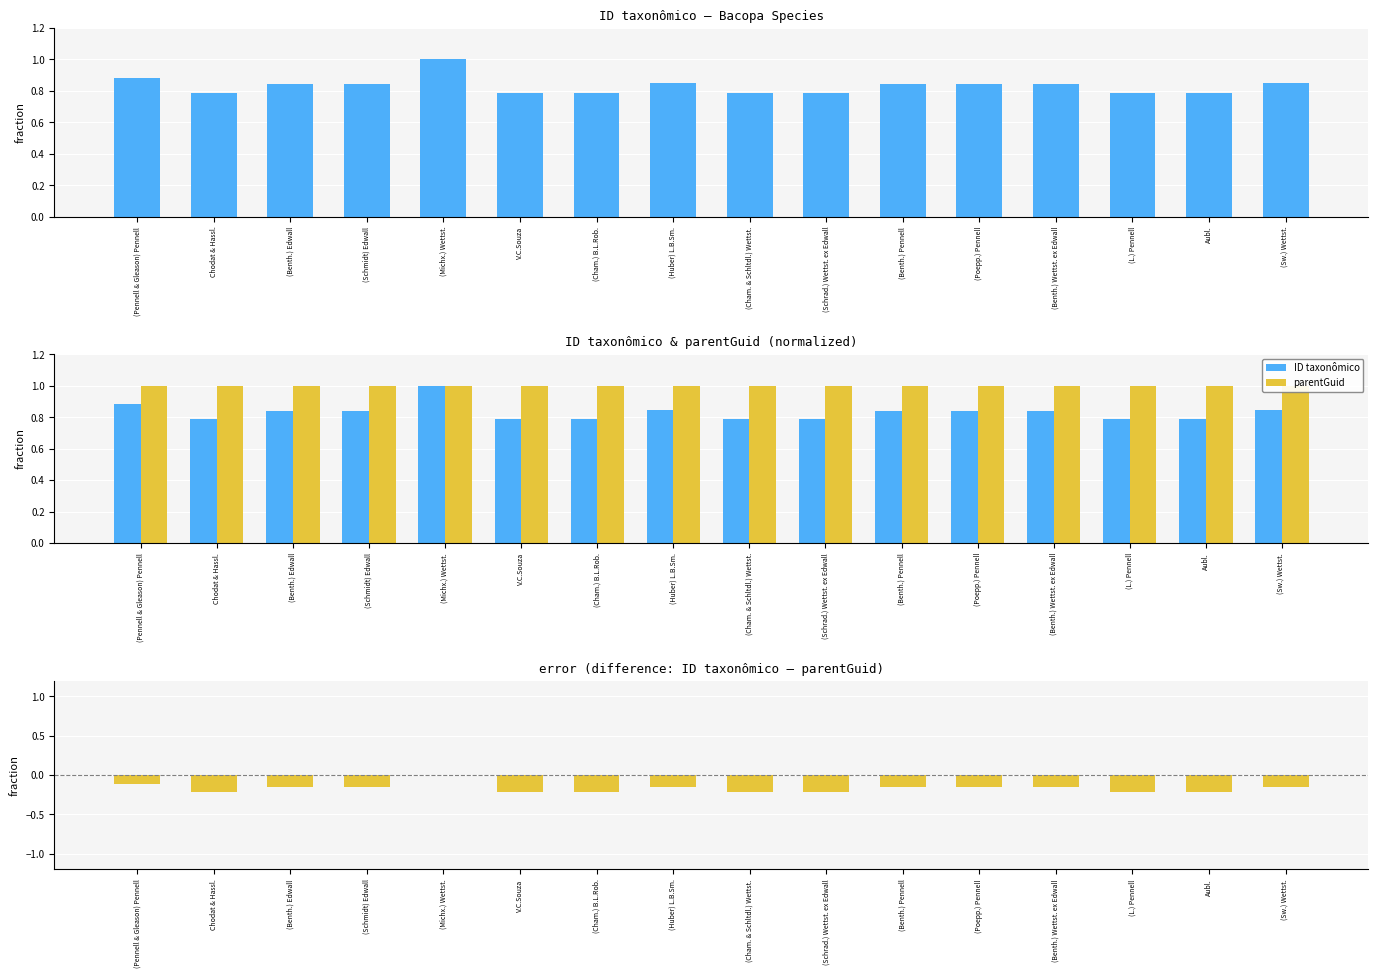

Is the value of difference at (L.) Pennell greater than the value of parentGuid at (Benth.) Edwall?

No